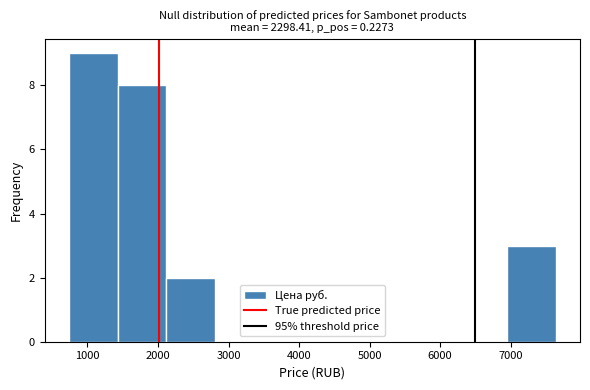

Over which range of the x-axis is the bar tallest?

700 to 1400